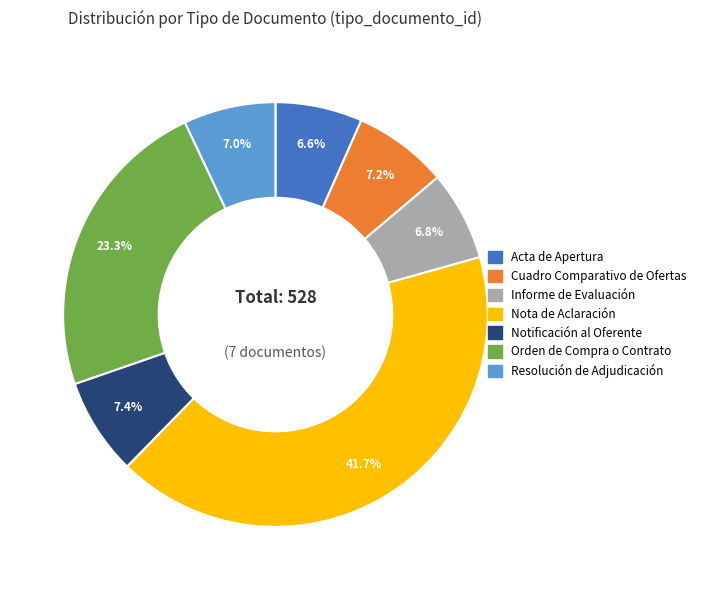

Is the sum of Nota de Aclaración and Orden de Compra o Contrato greater than half?

Yes